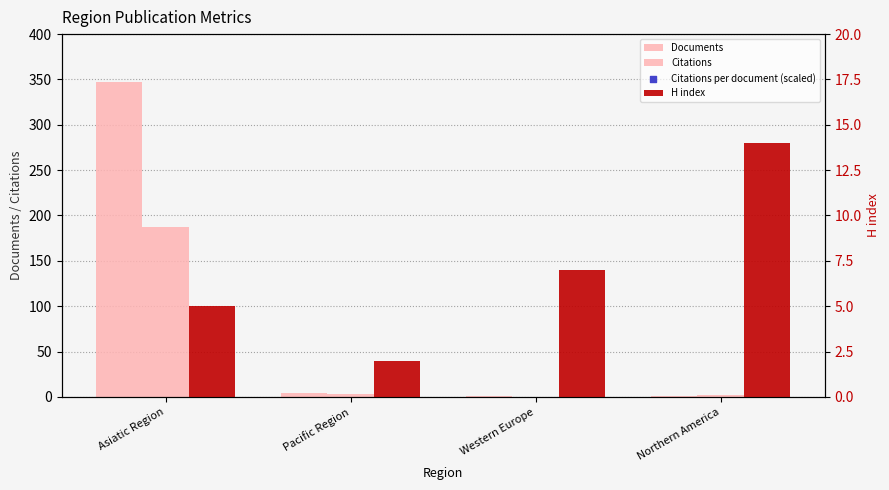

Is the value of Documents at Western Europe greater than the value of H index at Northern America?

No